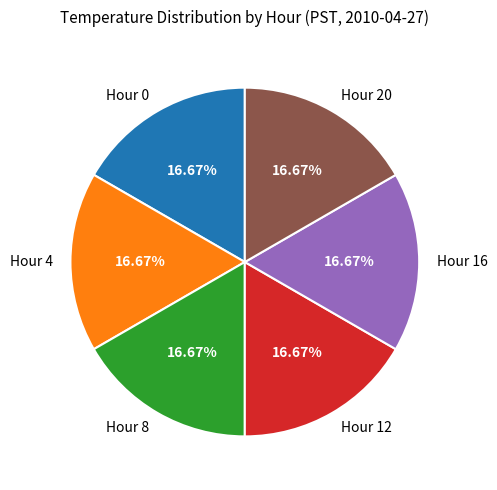

Approximately how many times larger is the value at Hour 12 compared to Hour 20?

1.0